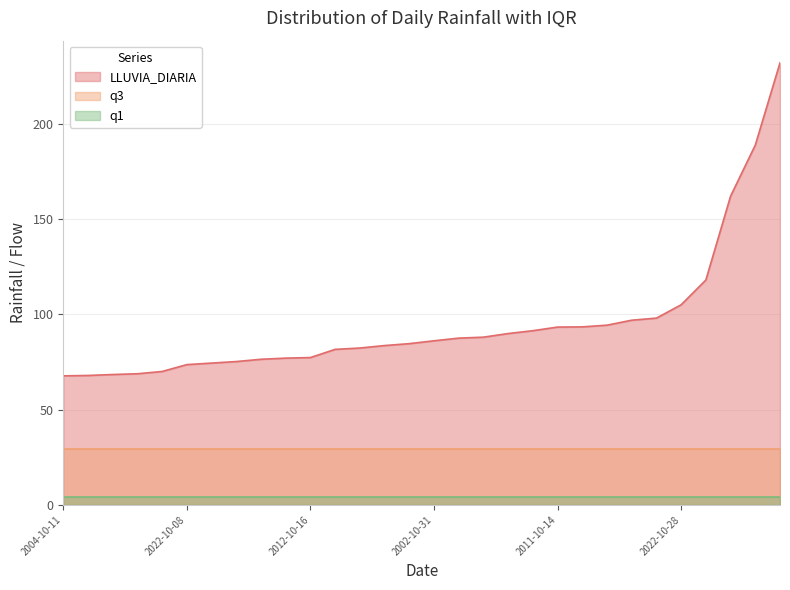

Is it true that LLUVIA_DIARIA equals 38.8 at 2022-10-08?

False